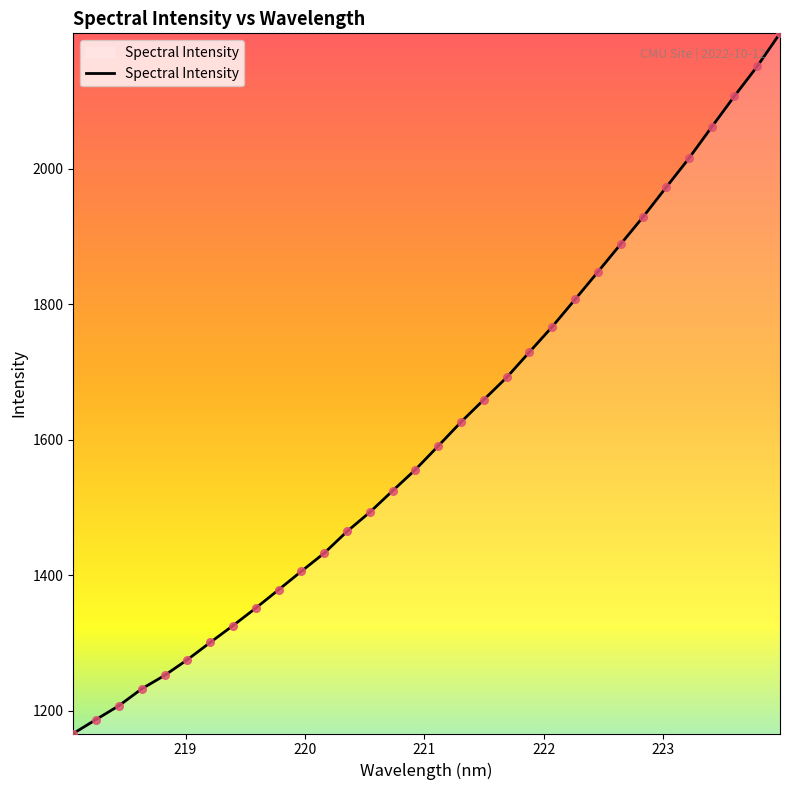

What is the maximum value shown in the chart?

2199.7